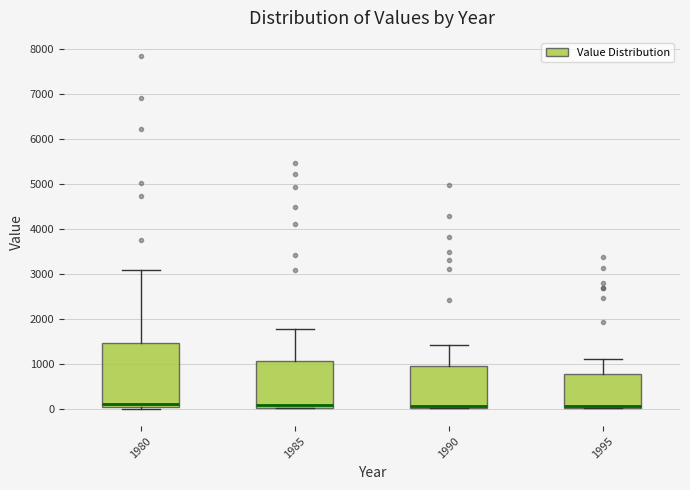

Reading left to right, read every box against the y-axis: the position of its median line, the range the box covers, and the ends of its whiskers. The values are not printed on the chart, so give them approximately, as read against the axis.

1980: median 100, box 0 to 1500, whiskers 0 to 3100
1985: median 100, box 0 to 1100, whiskers 0 to 1800
1990: median 100, box 0 to 900, whiskers 0 to 1400
1995: median 0 (just above the box's lower edge), box 0 to 800, whiskers 0 to 1100